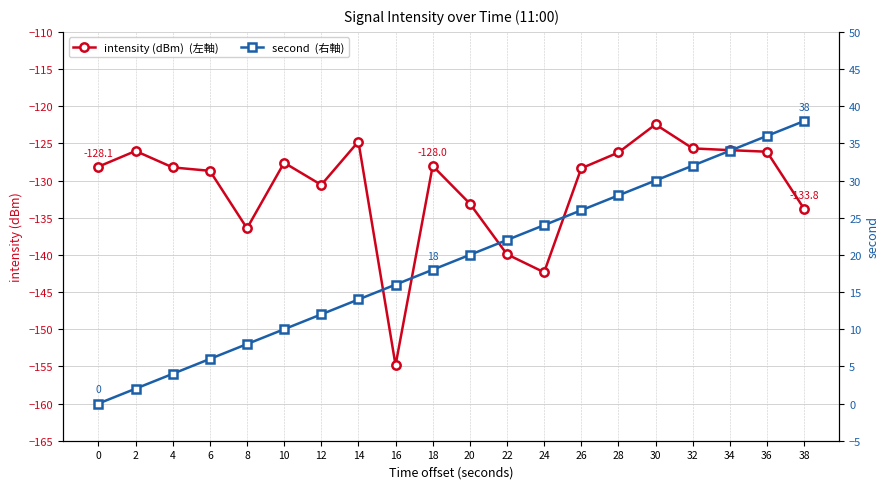

What is the difference between the highest and lowest values at 28?

154.2